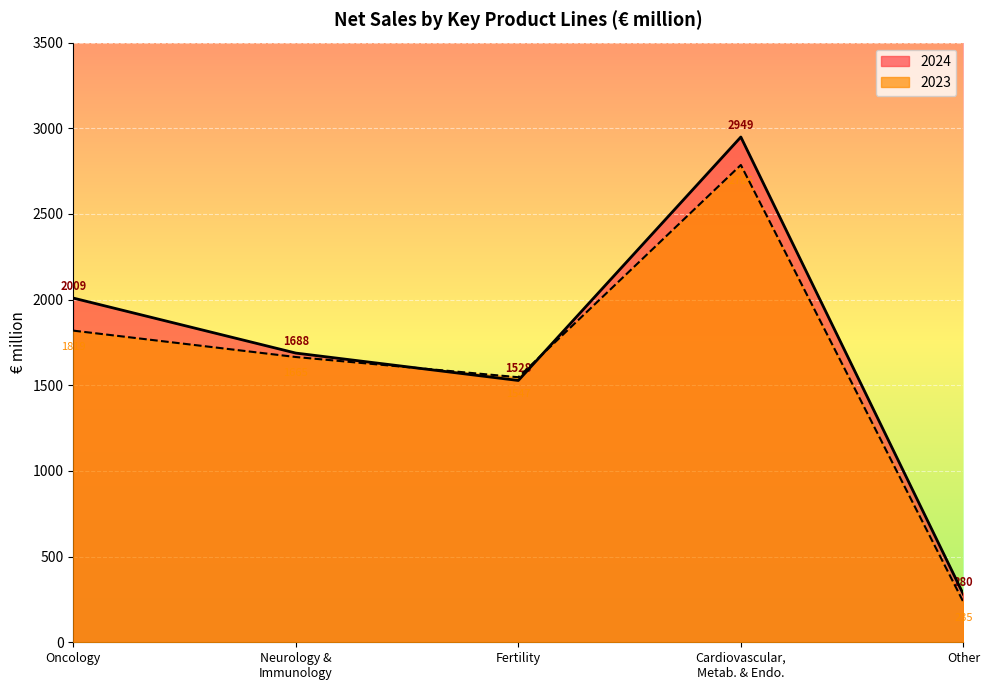

Where do 2024 and 2023 first cross each other?

Neurology &
Immunology and Fertility